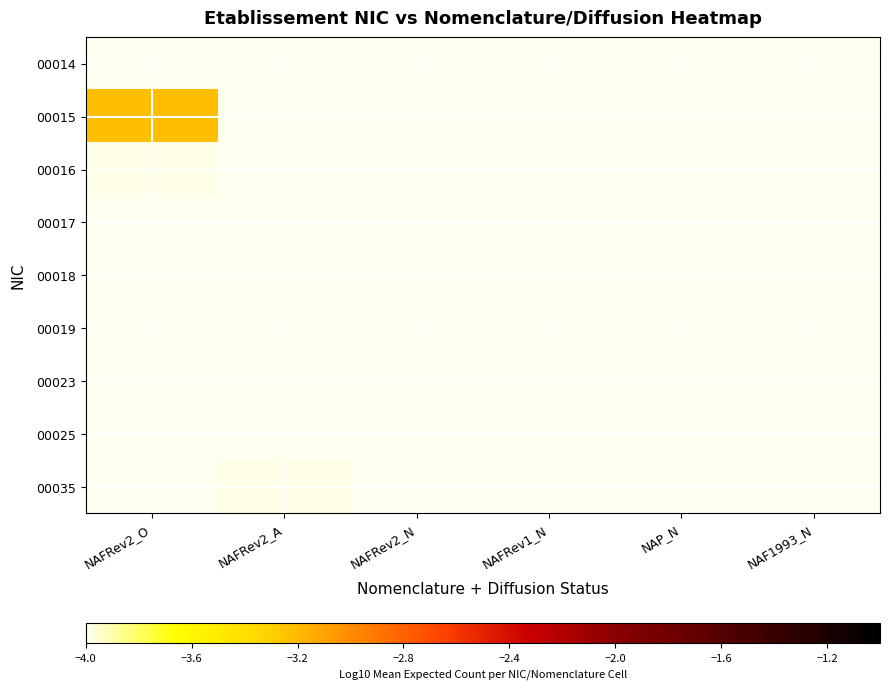

Which category has the lowest value across all series?

NAFRev2_O